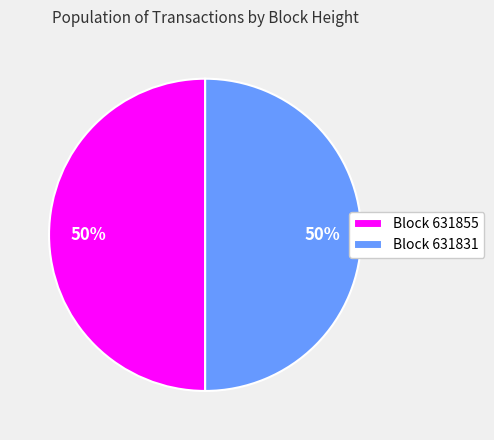

Is the sum of Block 631831 and Block 631855 greater than half?

Yes